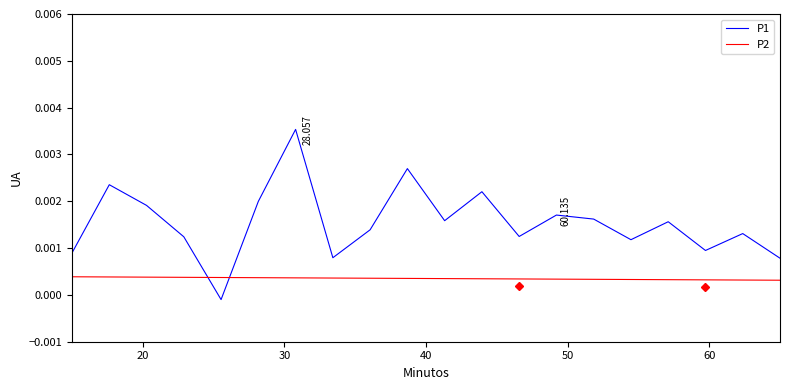

What are all the series names shown in the legend?

P1, P2